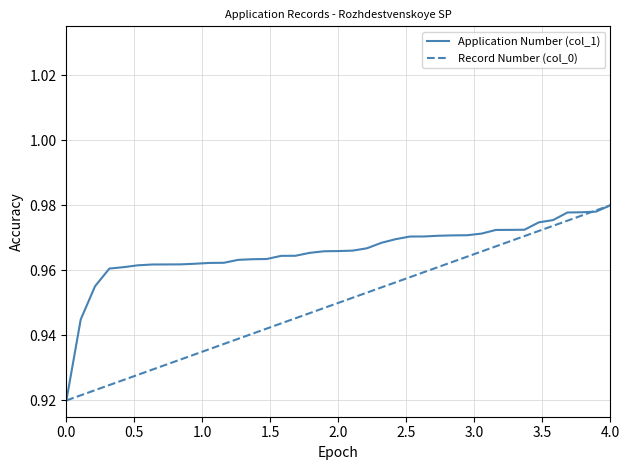

Does the chart have visible grid lines?

Yes